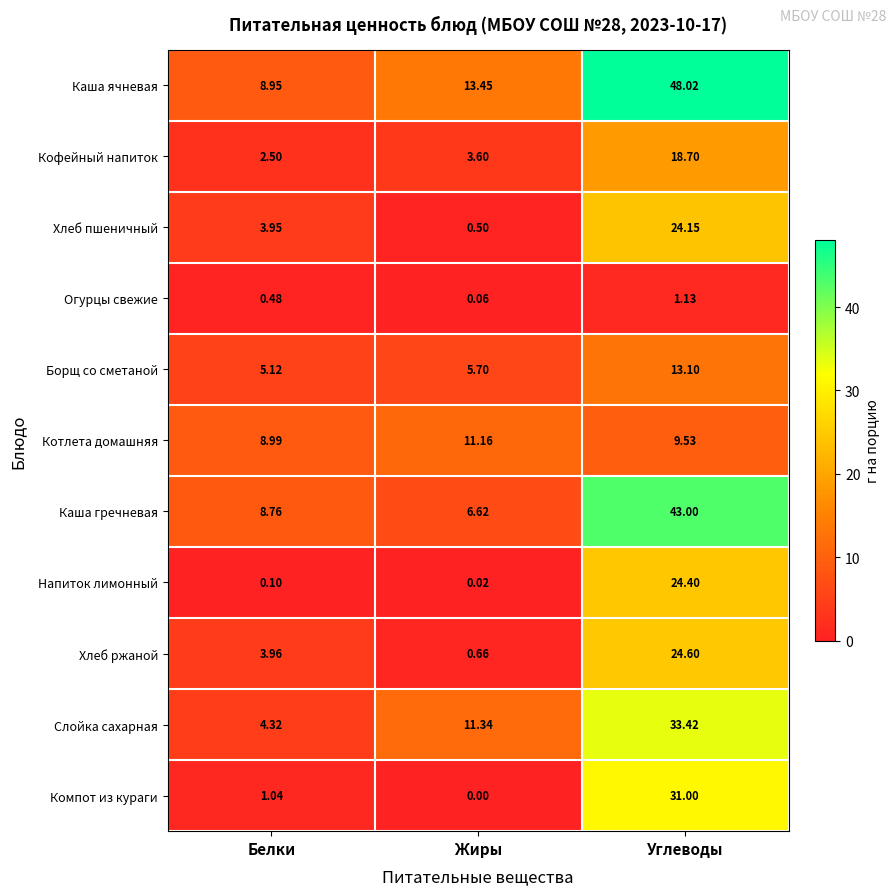

Where does the Каша ячневая series first go above 13?

Жиры